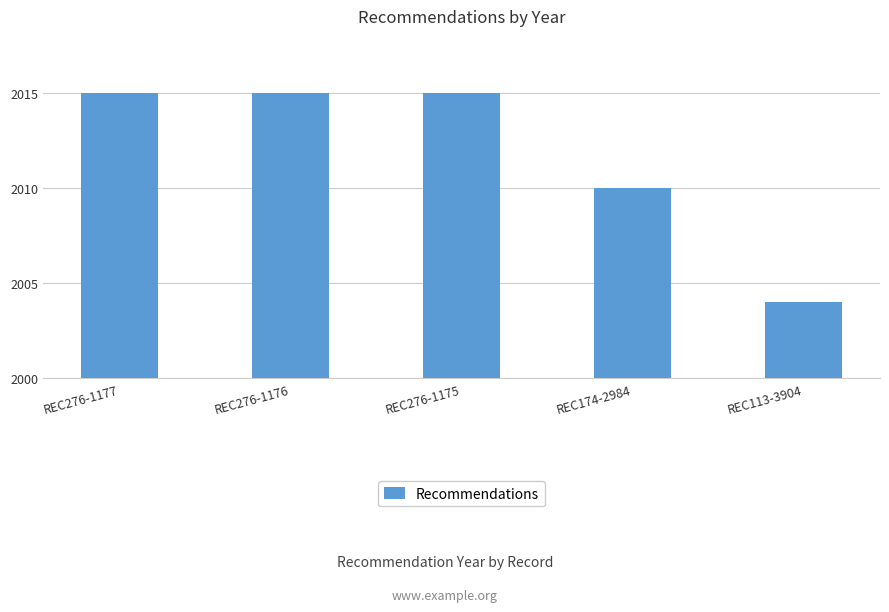

Approximately how many times larger is the value at REC113-3904 compared to REC276-1175?

1.0